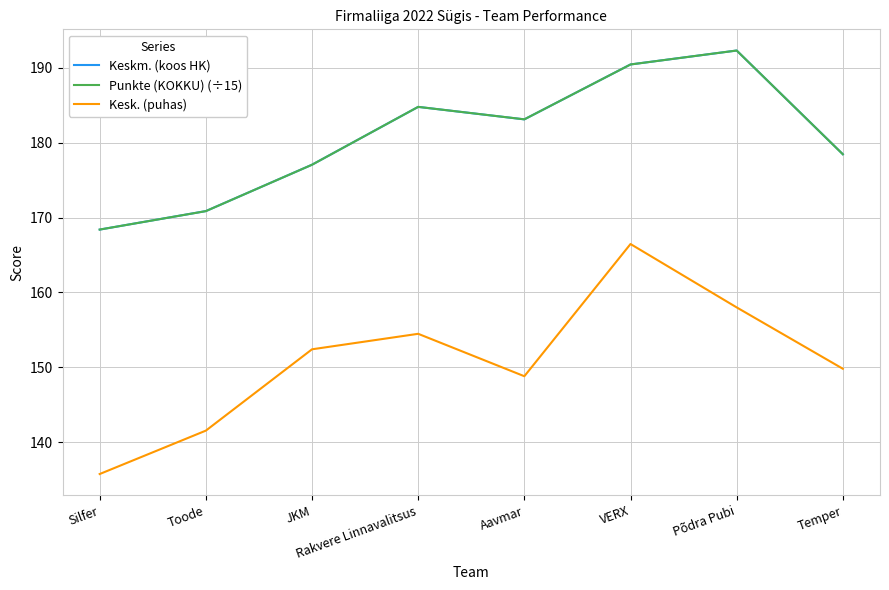

How many interior local valleys does the Kesk. (puhas) series have?

1